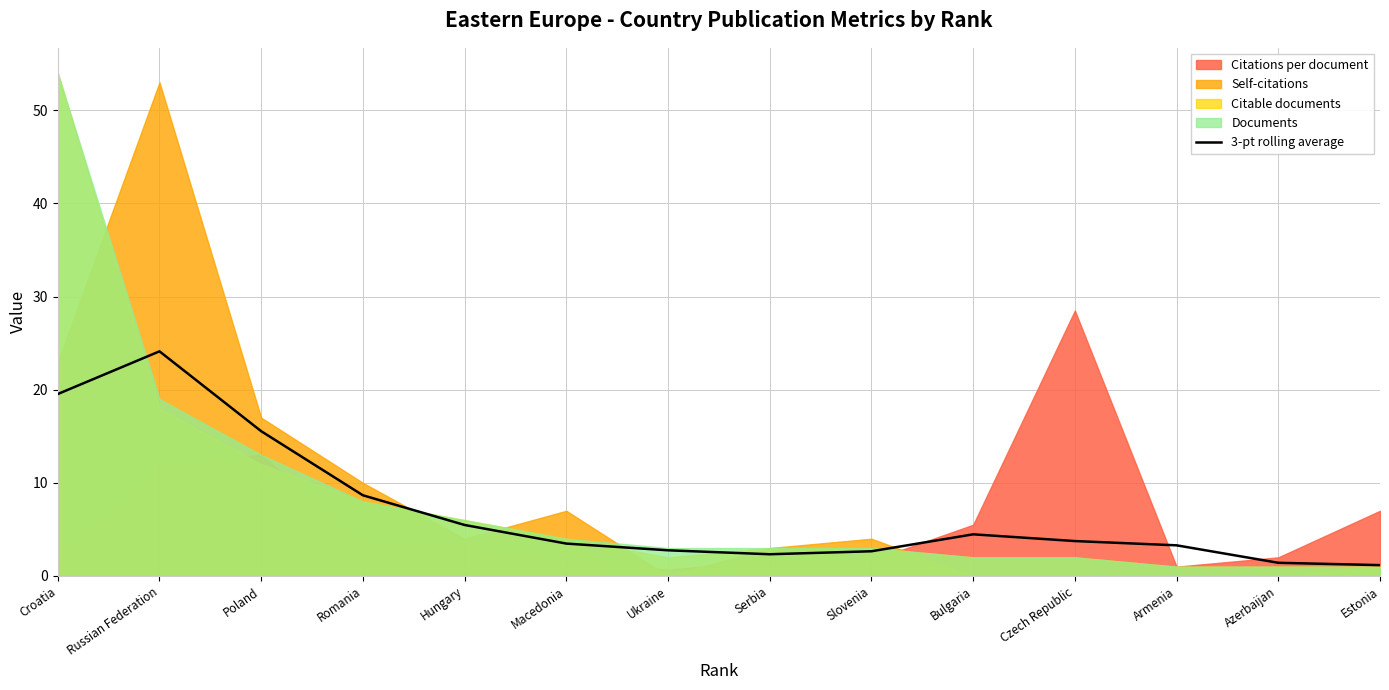

The value at Estonia is 1.2. True or false?

True